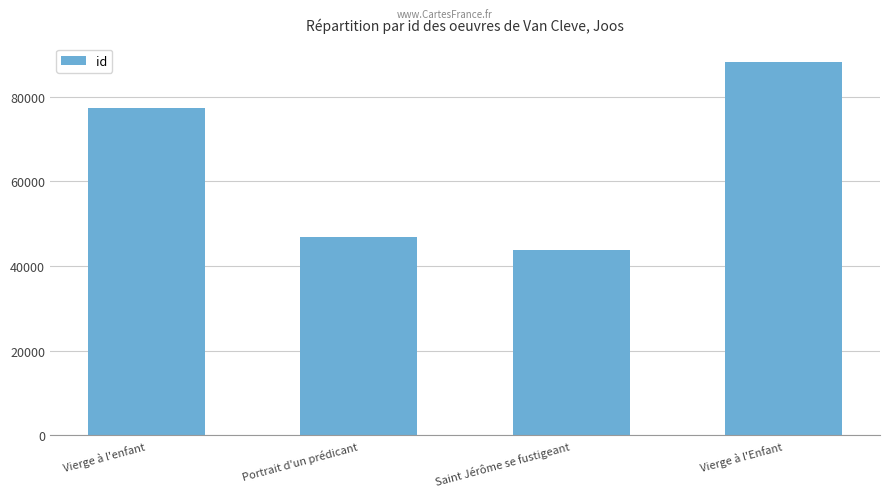

What is the approximate value at Portrait d'un prédicant, to the nearest 50?

46950